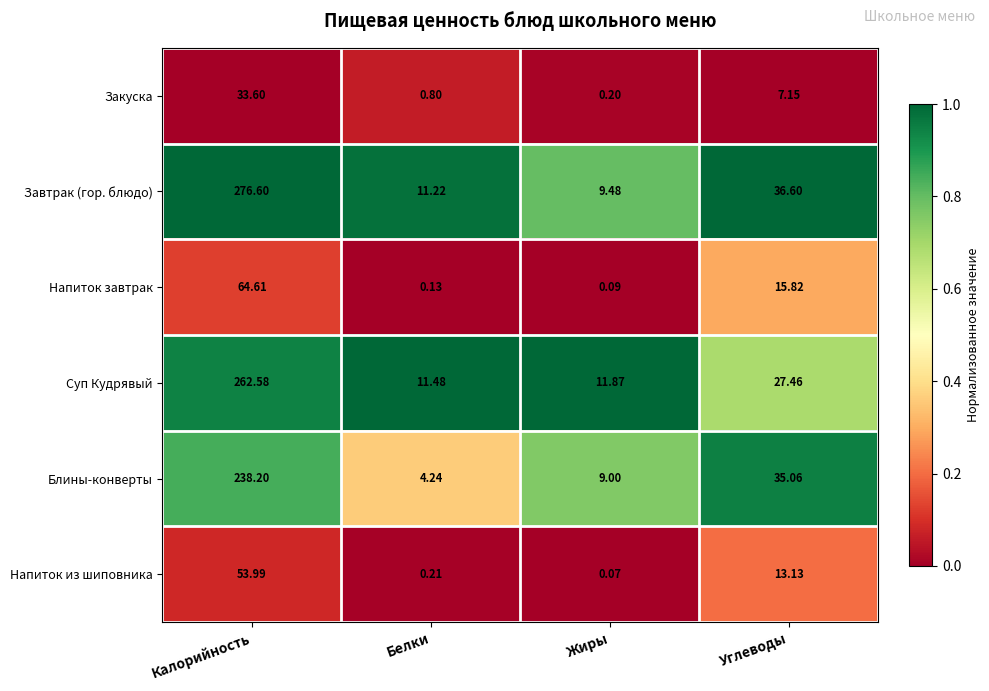

Which series changed the most between Белки and Жиры?

Блины-конверты